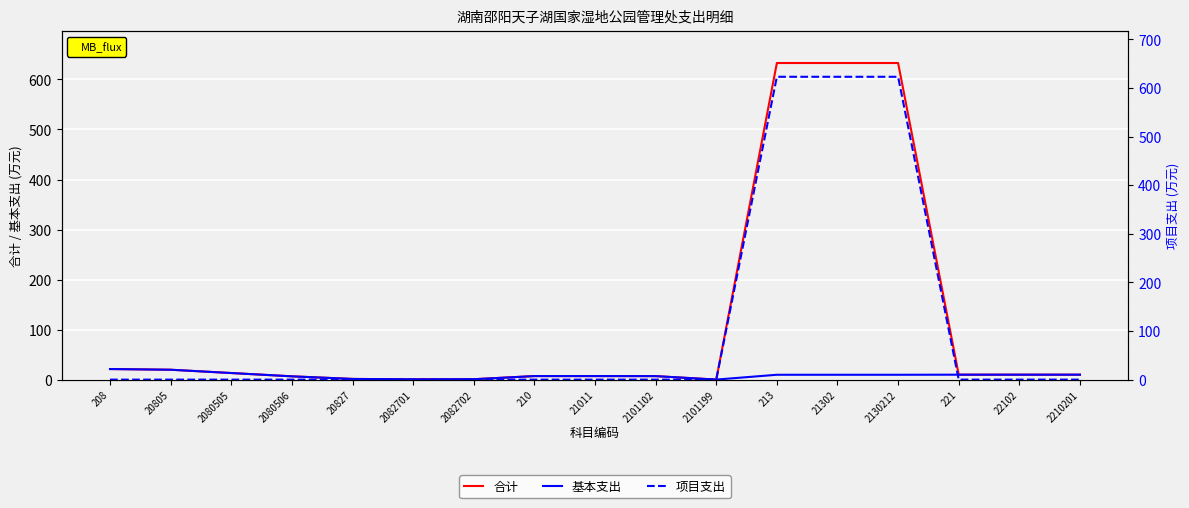

Which category has the lowest value in the 基本支出 series?

2101199